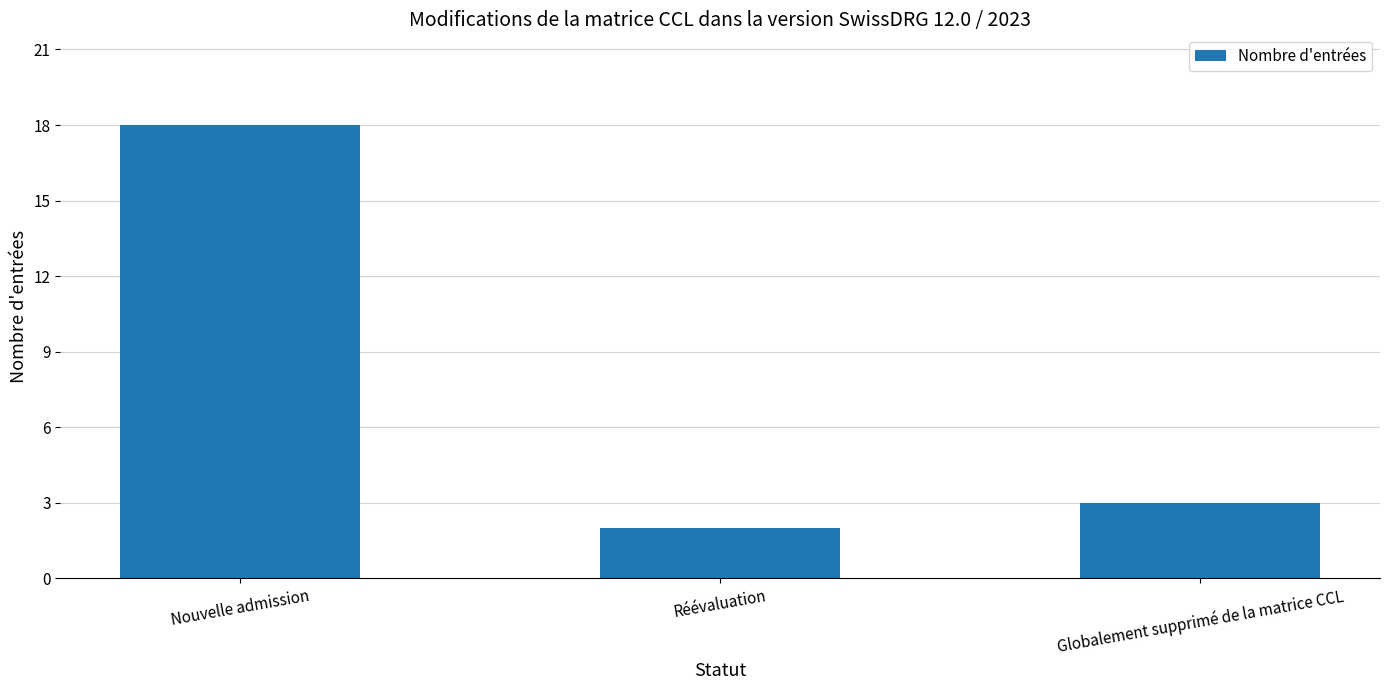

What is the greatest value displayed?

18